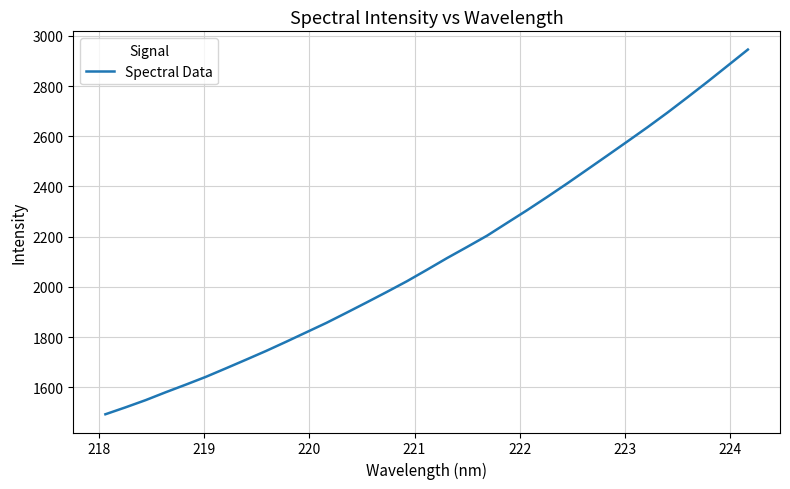

What is the difference between the maximum and minimum values?

1452.1